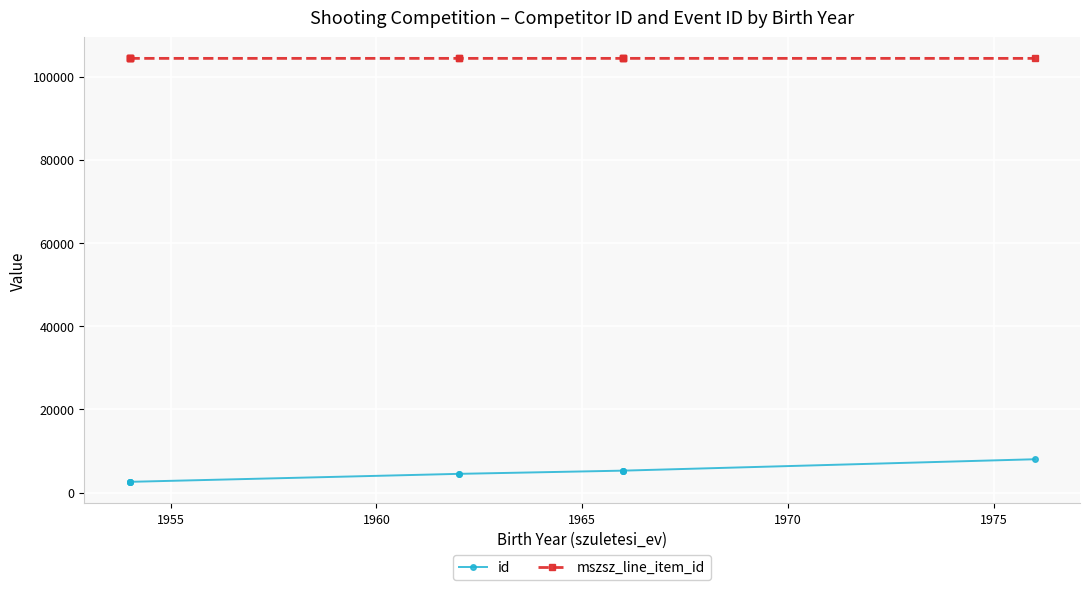

Rank the series by their maximum value, from lowest to highest.

id, mszsz_line_item_id